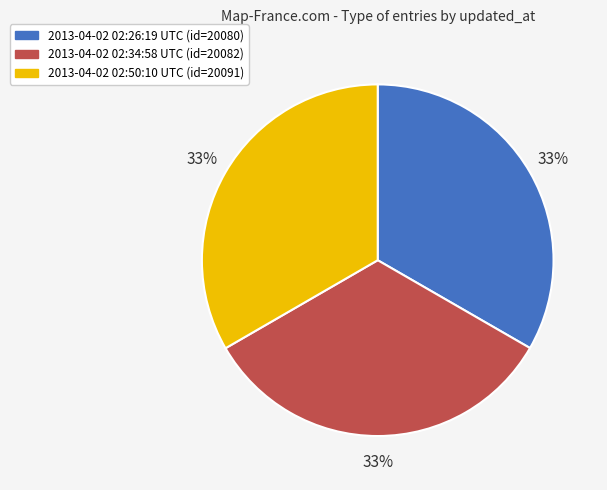

Count the number of slices in the pie.

3